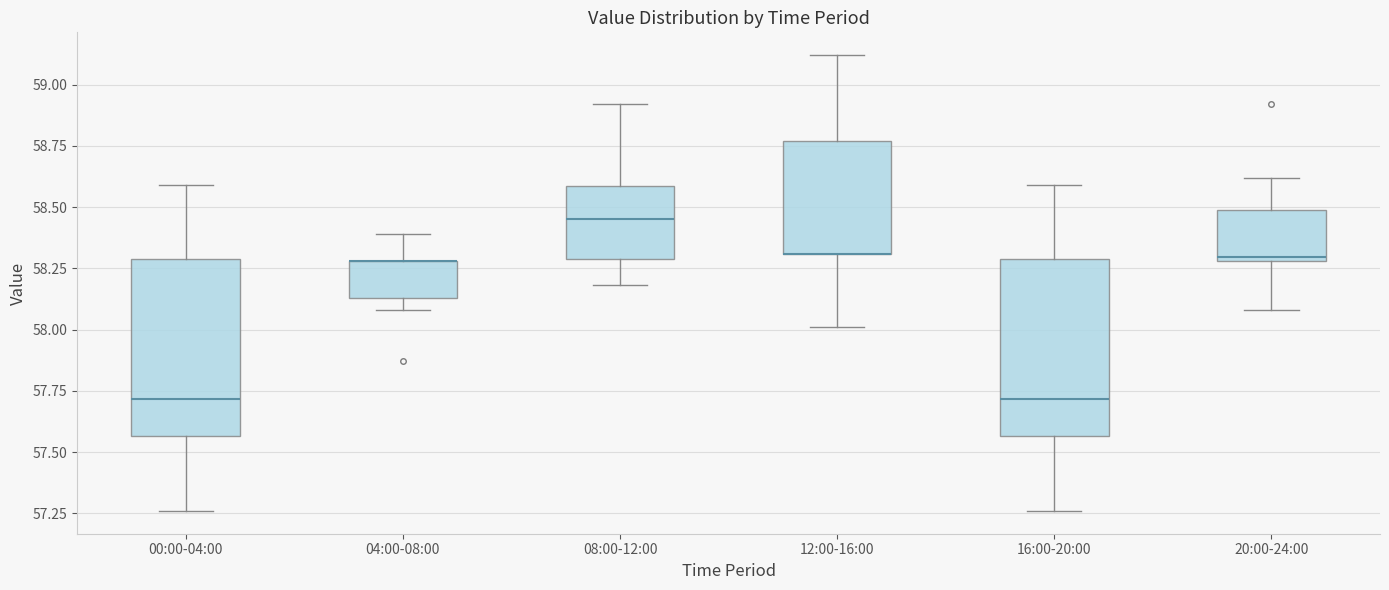

Reading left to right, transcribe this box plot: for each box, give where its median line is, the range the box spans, and where its two whiskers end, as read against the y-axis. The values are not printed on the chart, so give them approximately, as read against the axis.

00:00-04:00: median 57.70, box 57.55 to 58.30, whiskers 57.25 to 58.60
04:00-08:00: median 58.30 (drawn on the box's upper edge), box 58.15 to 58.30, whiskers 58.10 to 58.40
08:00-12:00: median 58.45, box 58.30 to 58.60, whiskers 58.20 to 58.90
12:00-16:00: median 58.30 (drawn on the box's lower edge), box 58.30 to 58.75, whiskers 58.00 to 59.10
16:00-20:00: median 57.70, box 57.55 to 58.30, whiskers 57.25 to 58.60
20:00-24:00: median 58.30 (just above the box's lower edge), box 58.30 to 58.50, whiskers 58.10 to 58.60